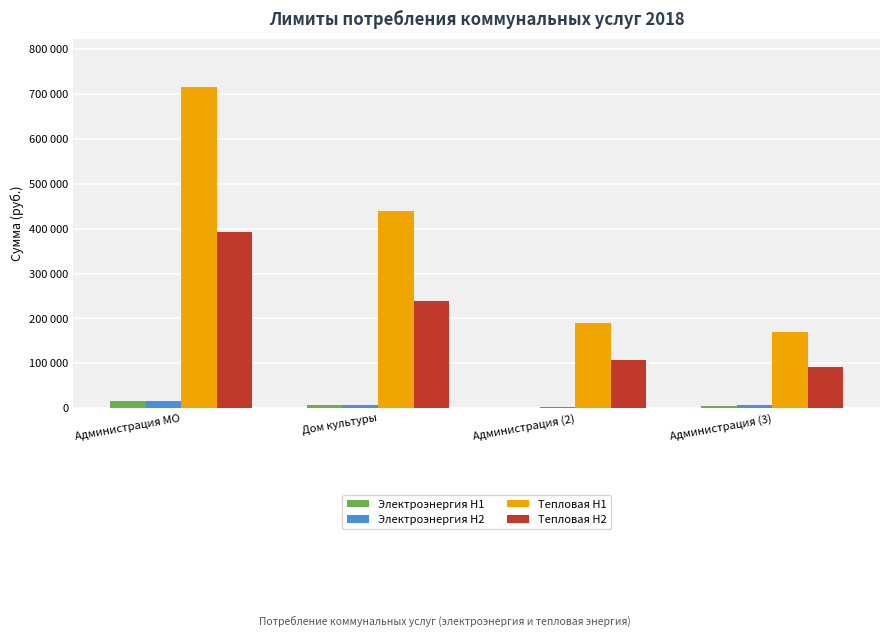

Which series has the largest total across all categories?

Тепловая H1